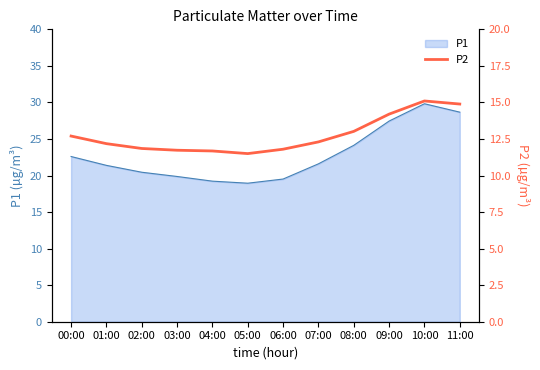

What is the label of the 4th point from the left?

03:00